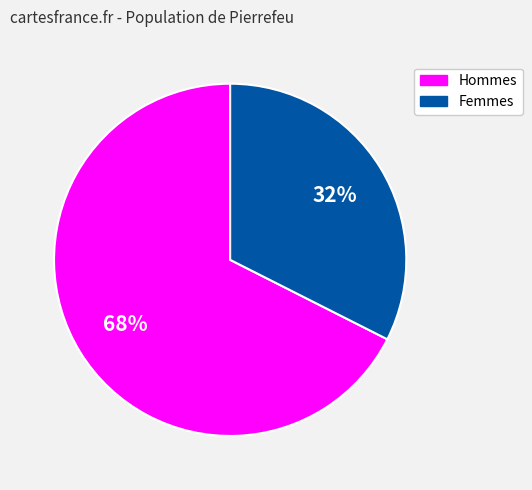

To the nearest percent, what is the average slice percentage?

50%